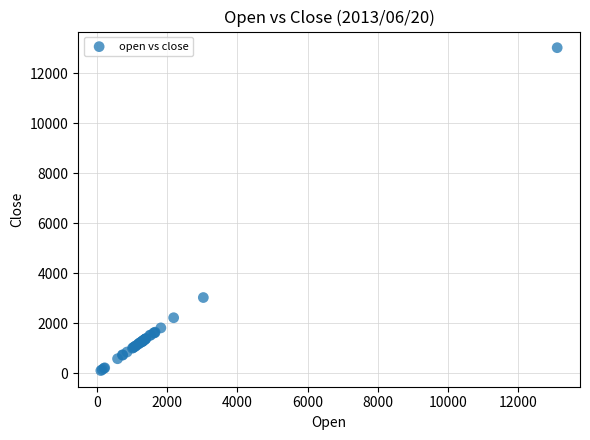

What Y value in the scatter plot is closest to 6563?

3030.9